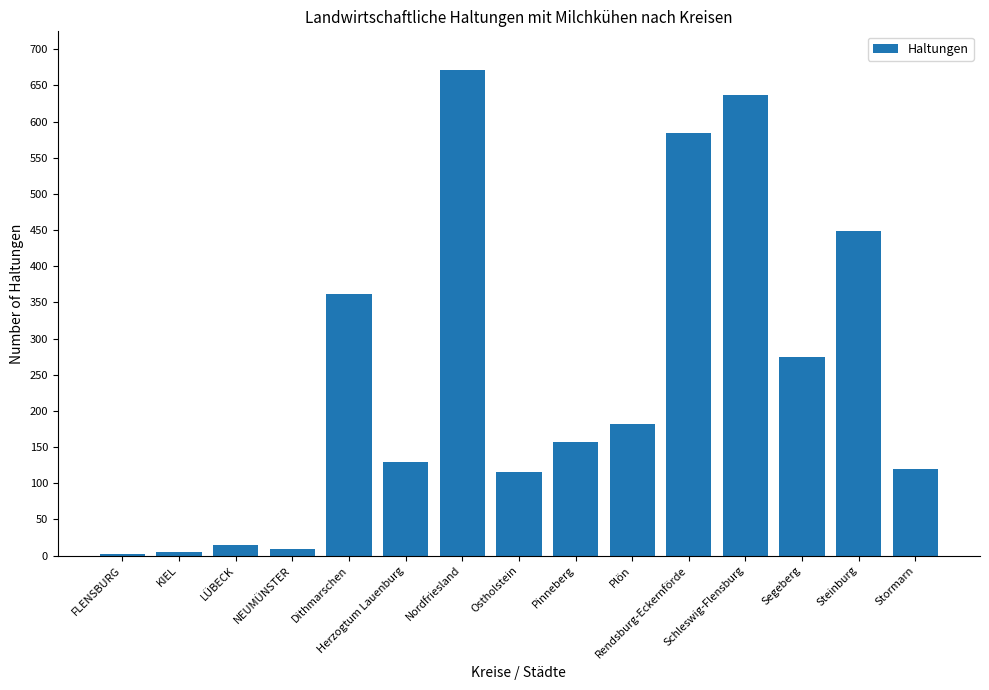

Are the bars horizontal?

No